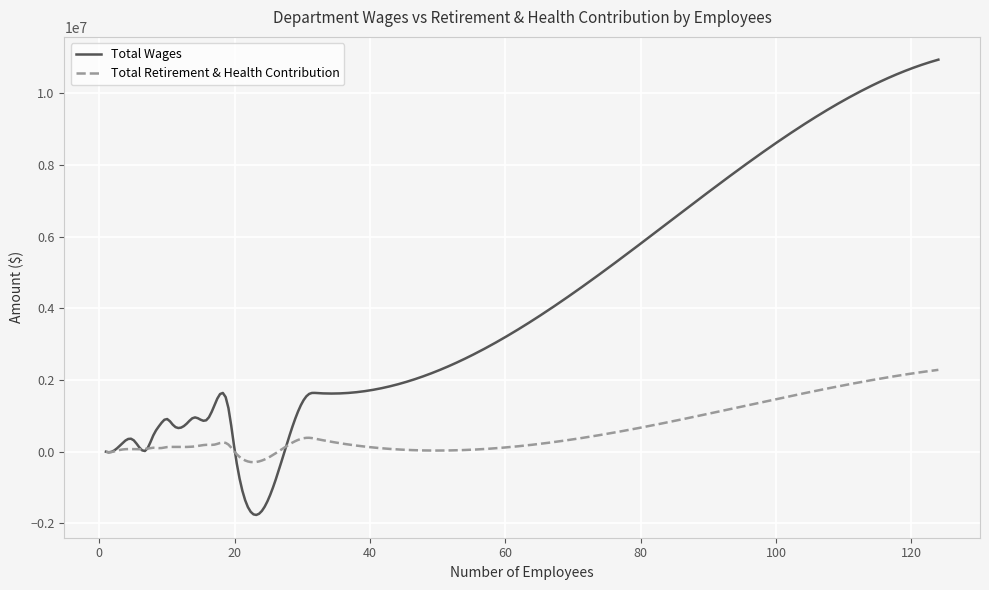

What is the average value of the Total Retirement & Health Contribution series?

653513.9